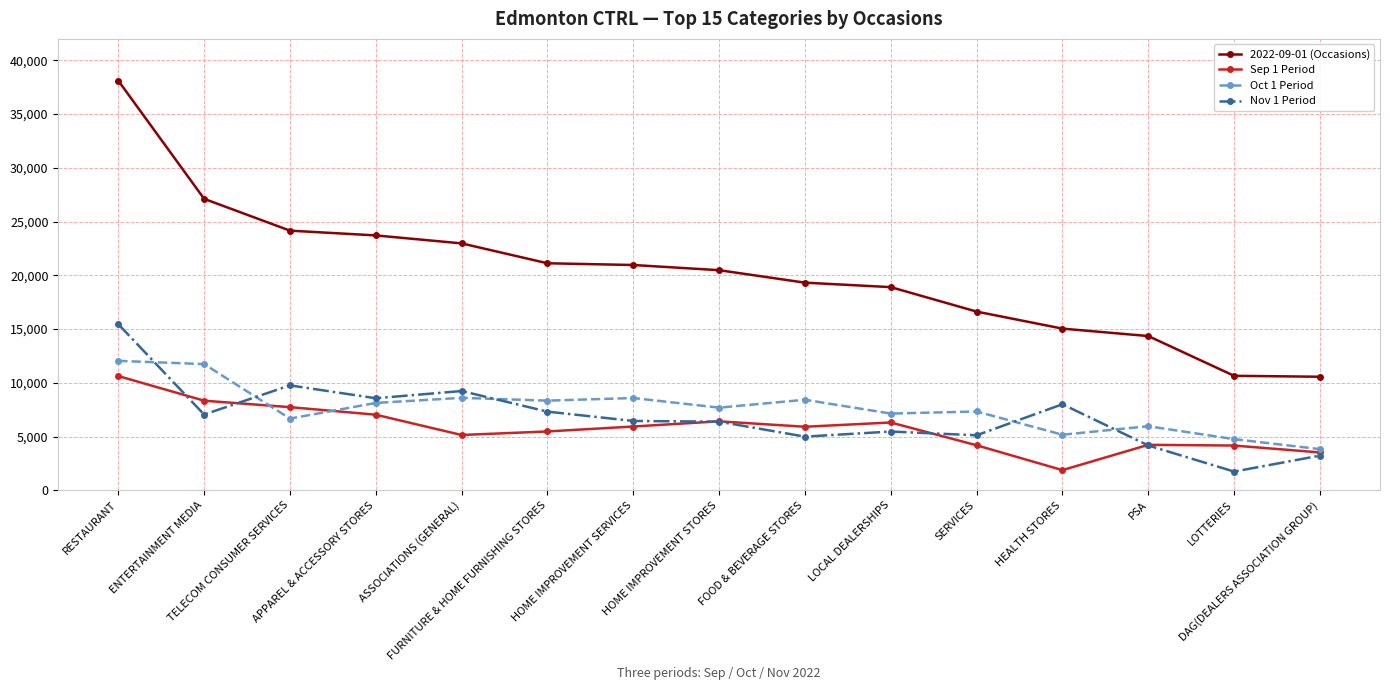

What is the approximate value of Nov 1 Period at FURNITURE & HOME FURNISHING STORES?

7314